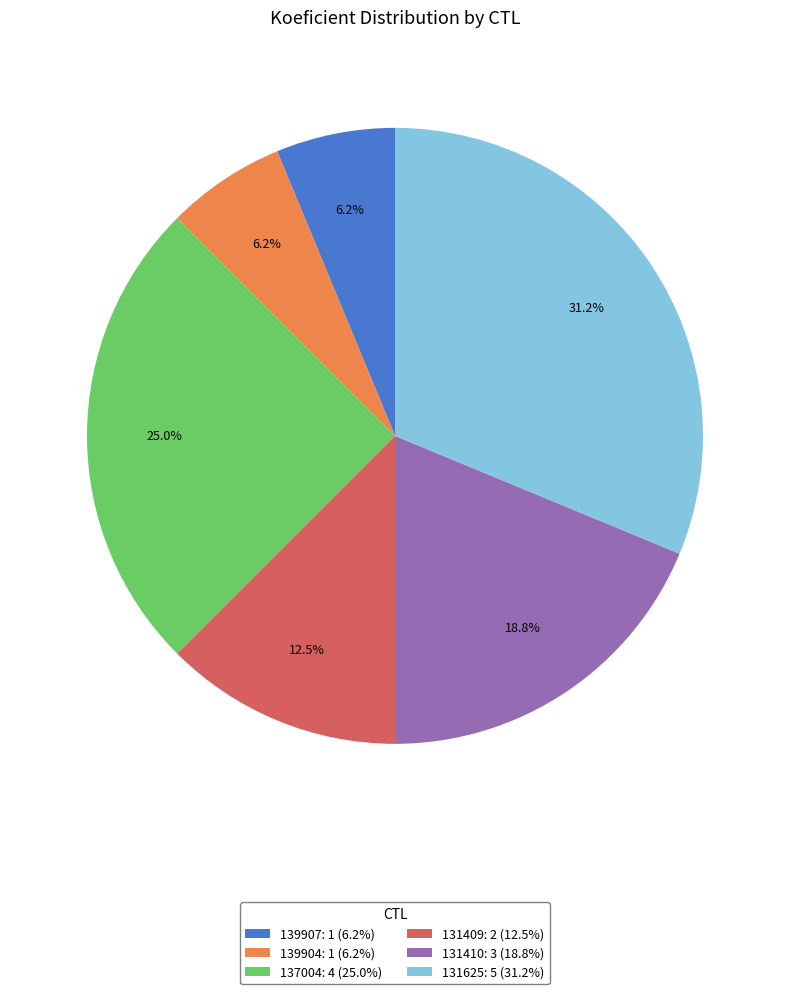

Is 131410: 3 (18.8%) the majority of the pie?

No